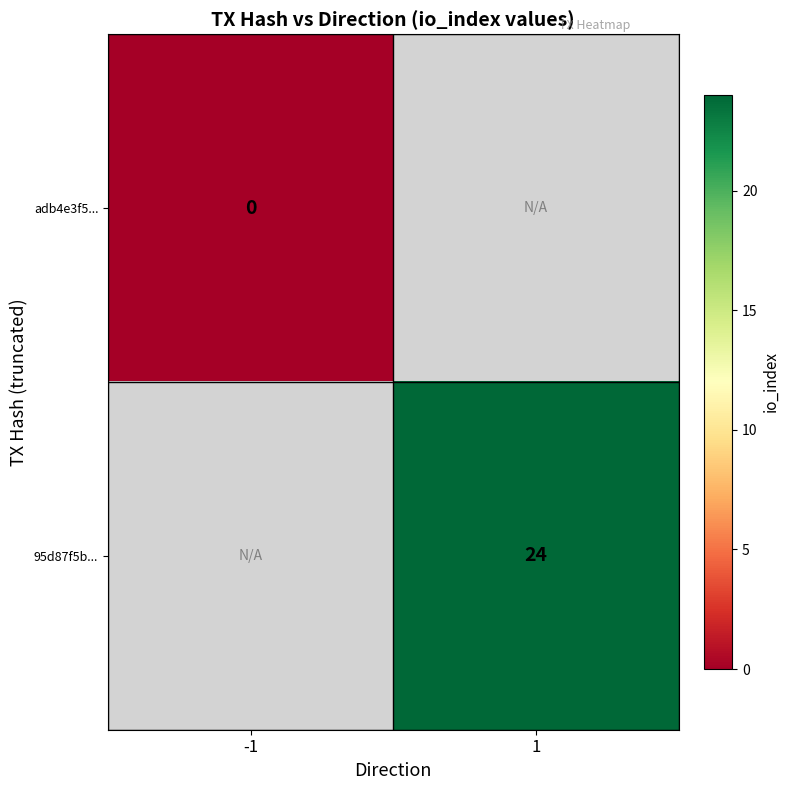

The value of 95d87f5b... at 1 is 9. True or false?

False